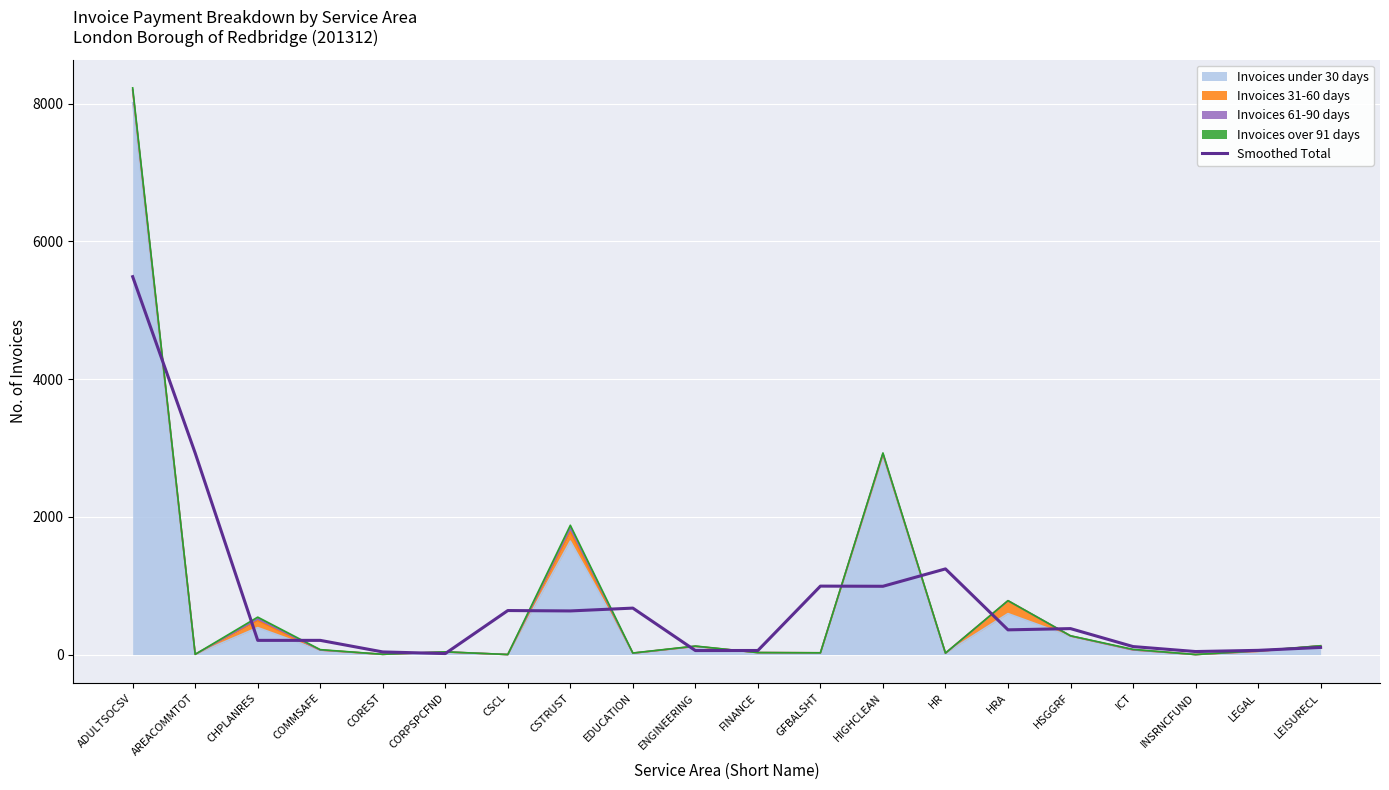

The value at HR is 1244.3. True or false?

True